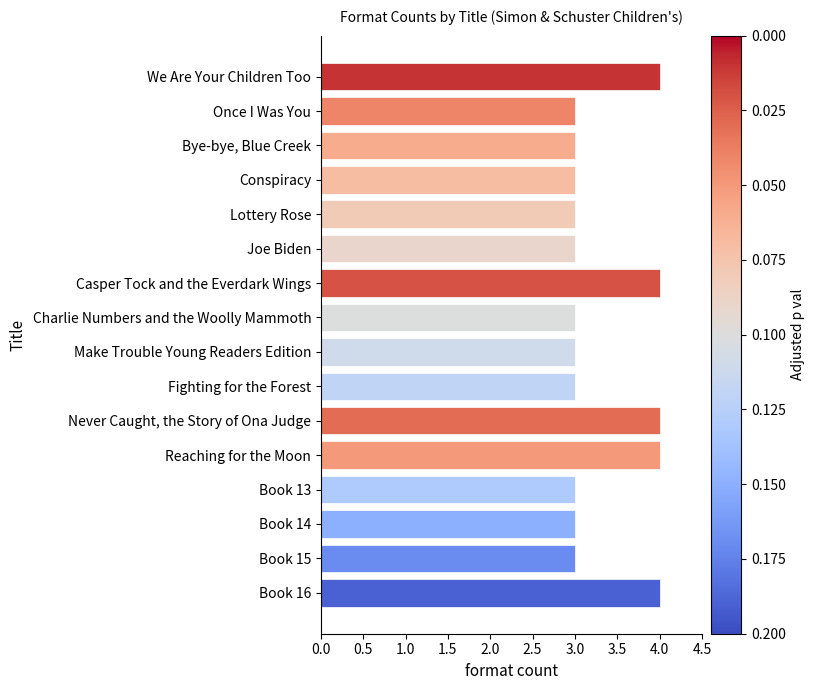

What is the smallest value displayed?

3